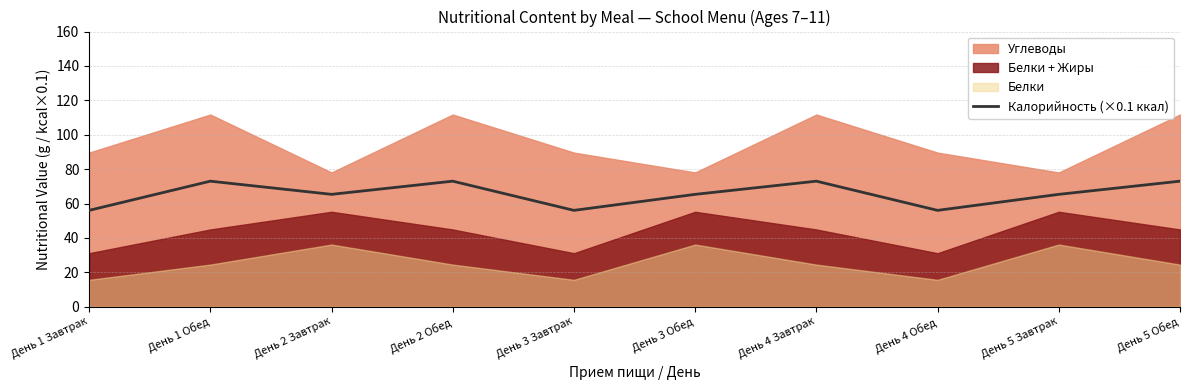

What is the difference between the second highest and second lowest values?

17.0